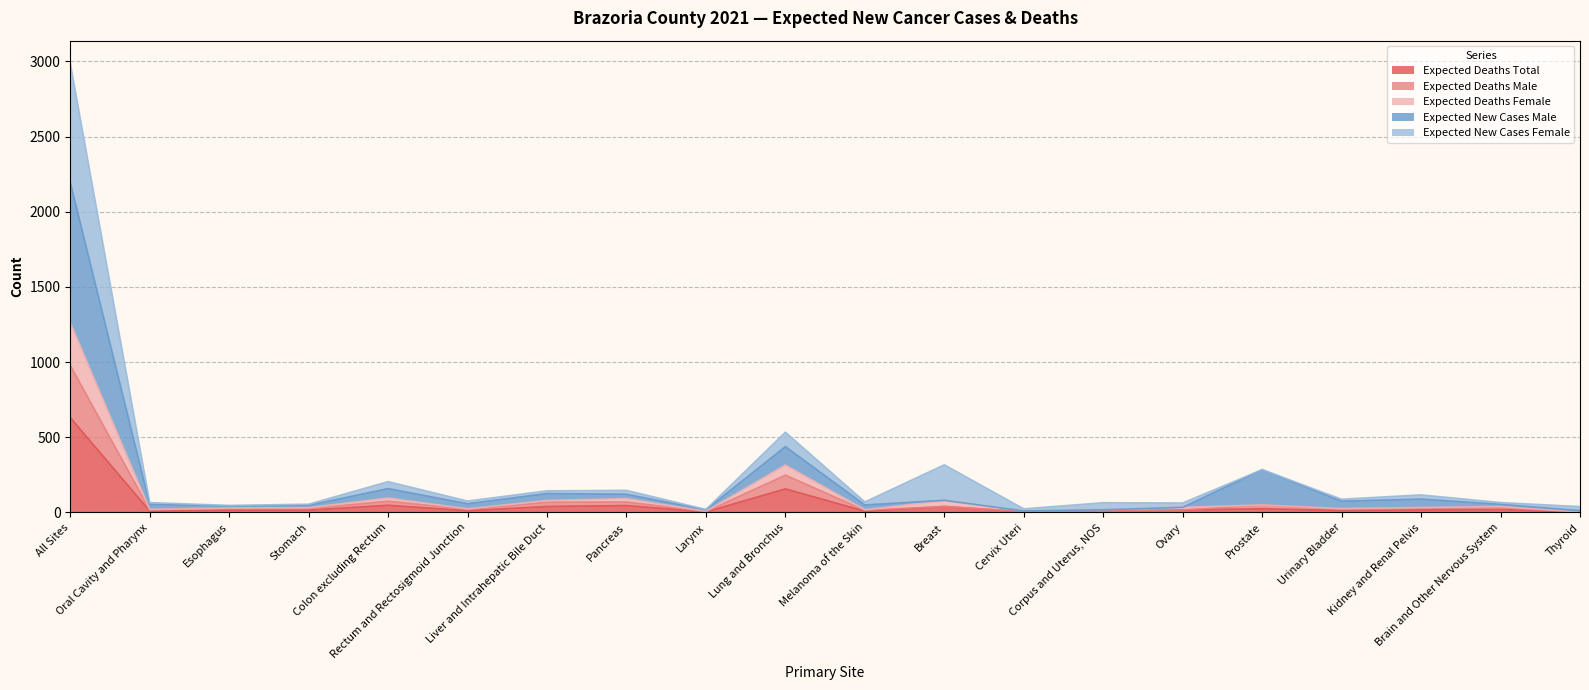

At which label does Expected Deaths Male first exceed 28?

All Sites